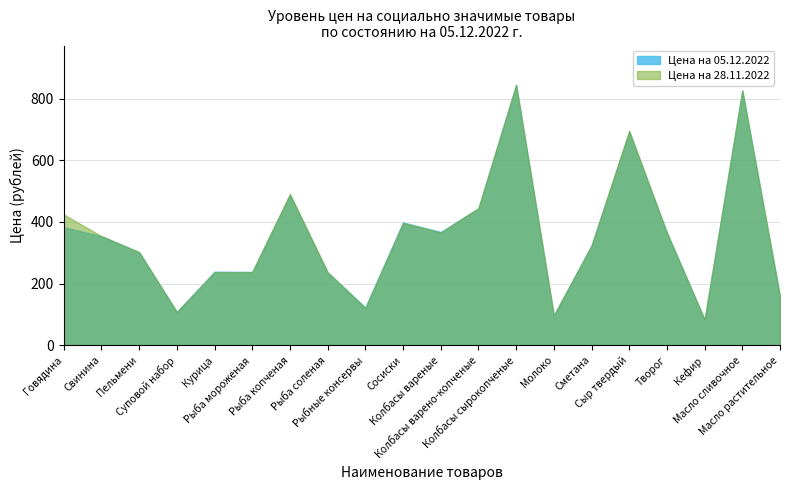

True or false: Цена на 28.11.2022 has a value of 424.2 at Говядина.

True